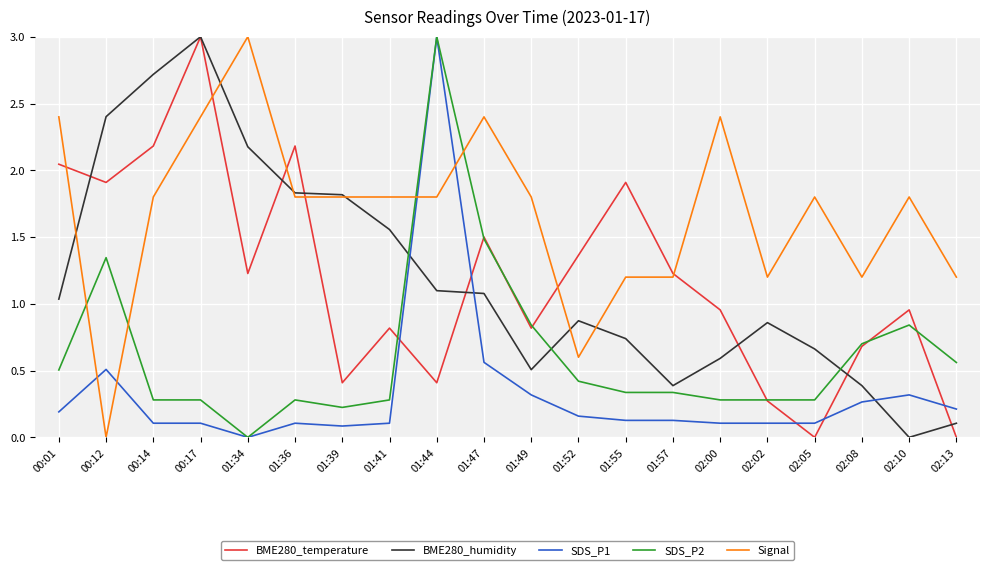

What is the greatest value displayed?

3.0